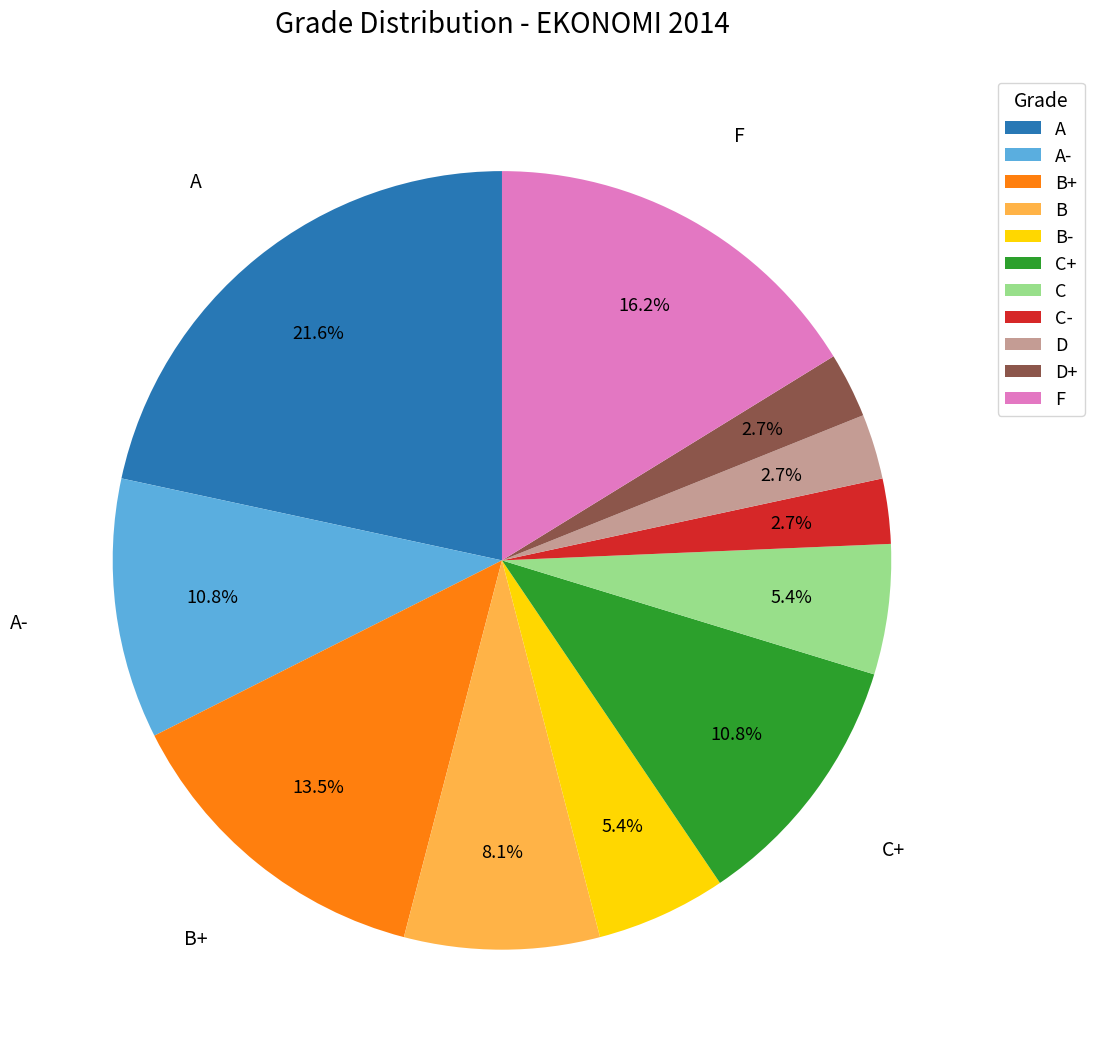

Between B- and A-, which is larger?

A-